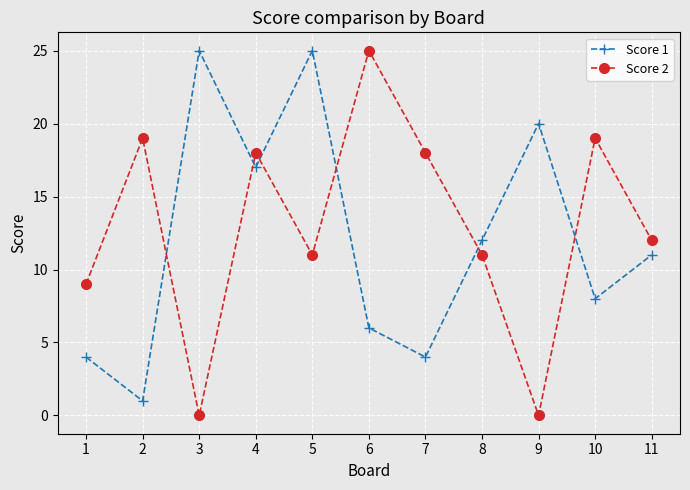

Where is the first local minimum for Score 1?

2